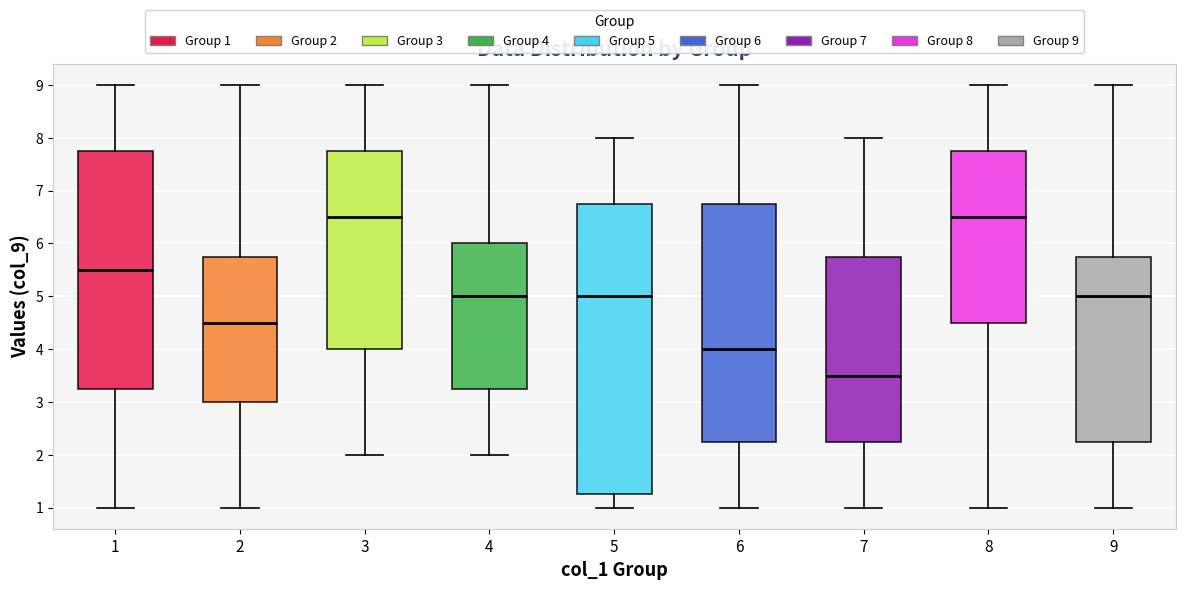

Reading left to right, read every box against the y-axis: the position of its median line, the range the box covers, and the ends of its whiskers. The values are not printed on the chart, so give them approximately, as read against the axis.

1: median 5.5, box 3.3 to 7.8, whiskers 1.0 to 9.0
2: median 4.5, box 3.0 to 5.8, whiskers 1.0 to 9.0
3: median 6.5, box 4.0 to 7.8, whiskers 2.0 to 9.0
4: median 5.0, box 3.3 to 6.0, whiskers 2.0 to 9.0
5: median 5.0, box 1.3 to 6.8, whiskers 1.0 to 8.0
6: median 4.0, box 2.3 to 6.8, whiskers 1.0 to 9.0
7: median 3.5, box 2.3 to 5.8, whiskers 1.0 to 8.0
8: median 6.5, box 4.5 to 7.8, whiskers 1.0 to 9.0
9: median 5.0, box 2.3 to 5.8, whiskers 1.0 to 9.0